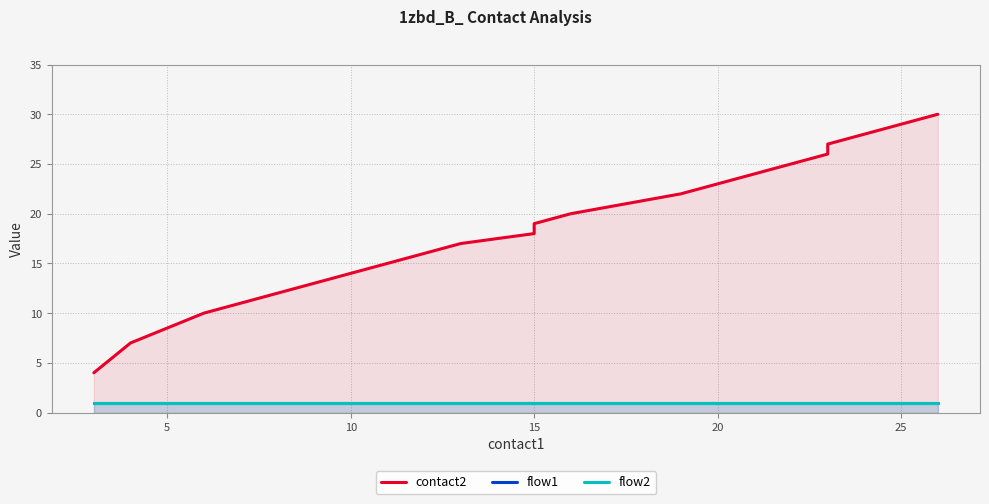

What is the value of the flow1 point at the 16th from the left?

1